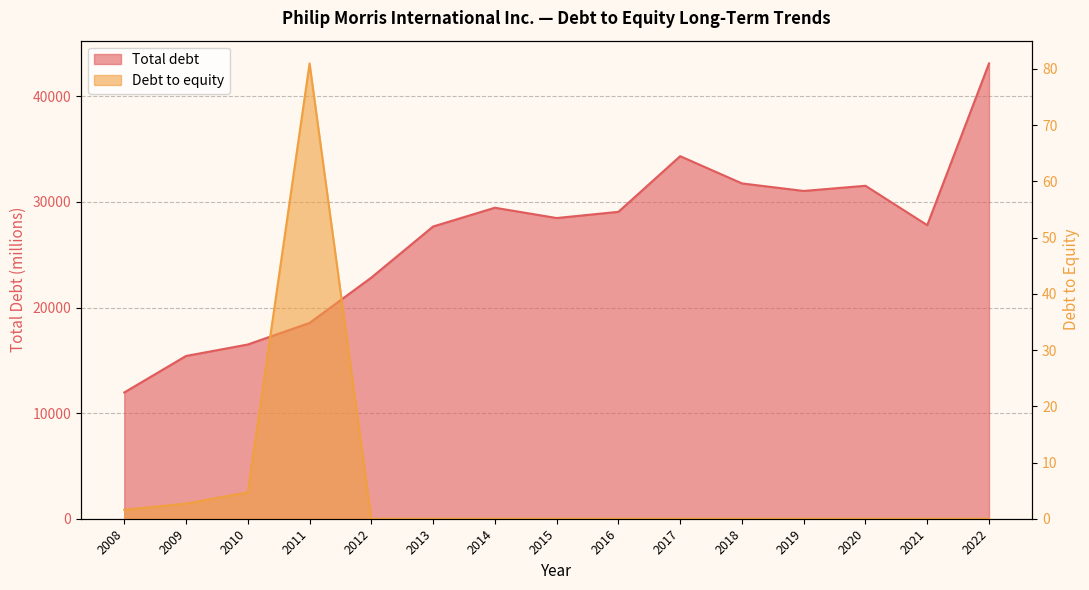

What is the sum of the Total debt values at 2013 and 2018?

59437.0